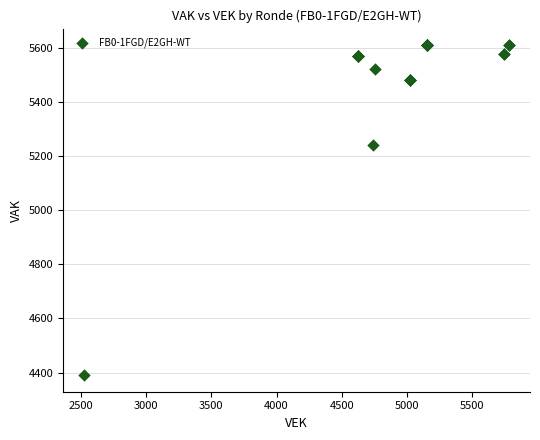

What Y value in the scatter plot is closest to 4999?

5241